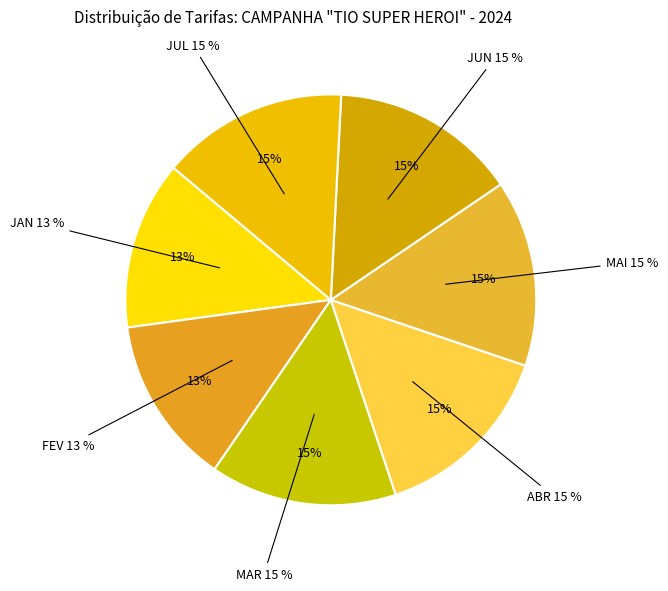

What is the largest slice in the pie chart?

MAR